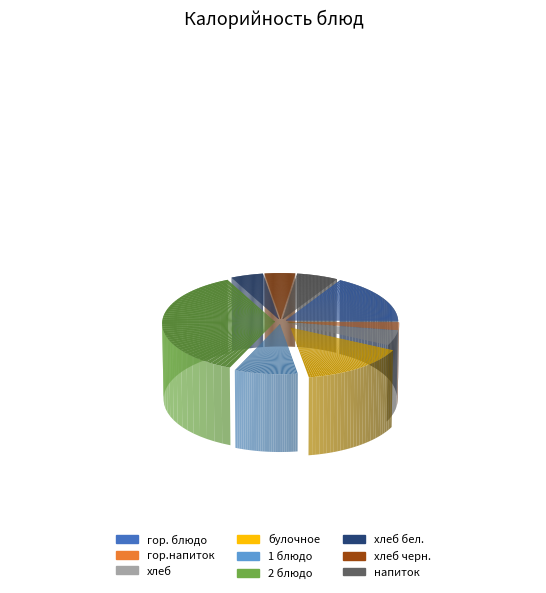

True or false: булочное accounts for 15% of the total.

True